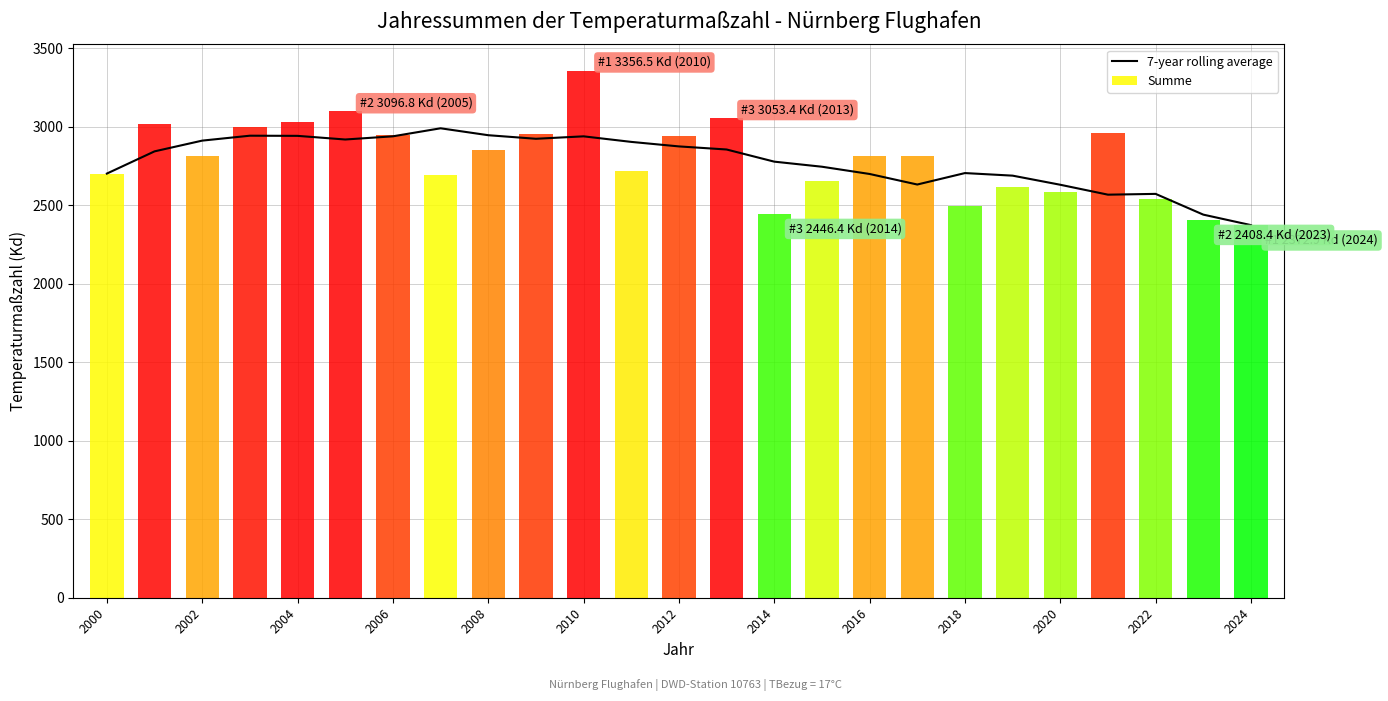

The value of 7-year rolling average at 2012 is 2874.1. True or false?

True